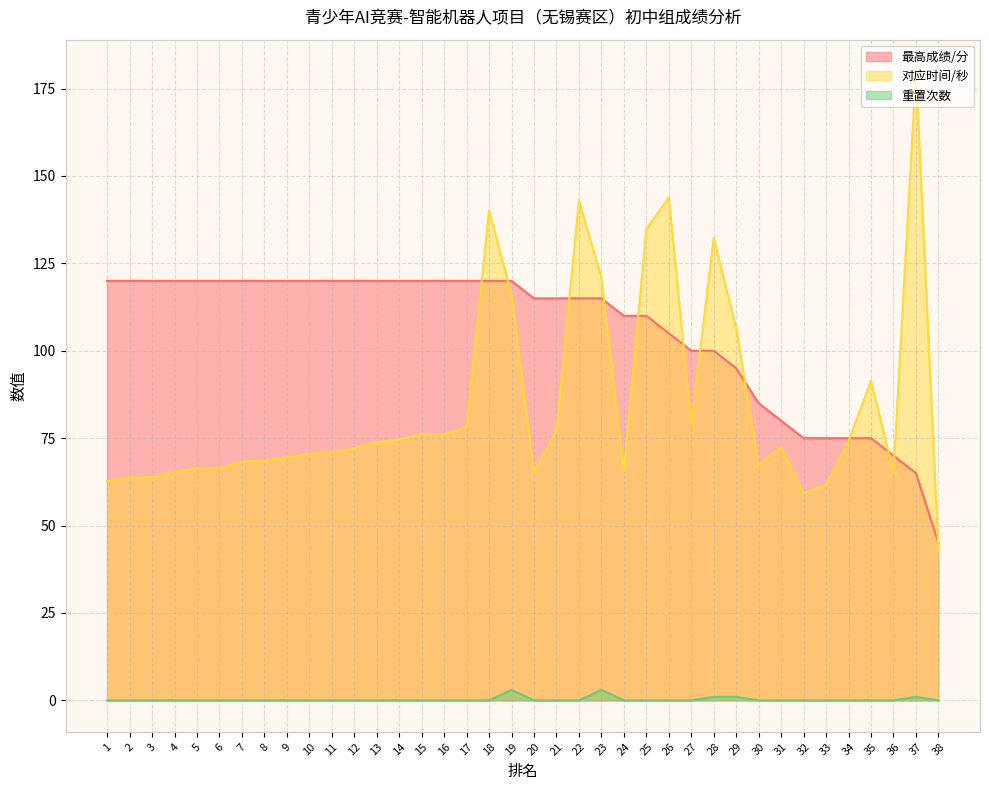

Which has a higher value, 11 or 24?

11